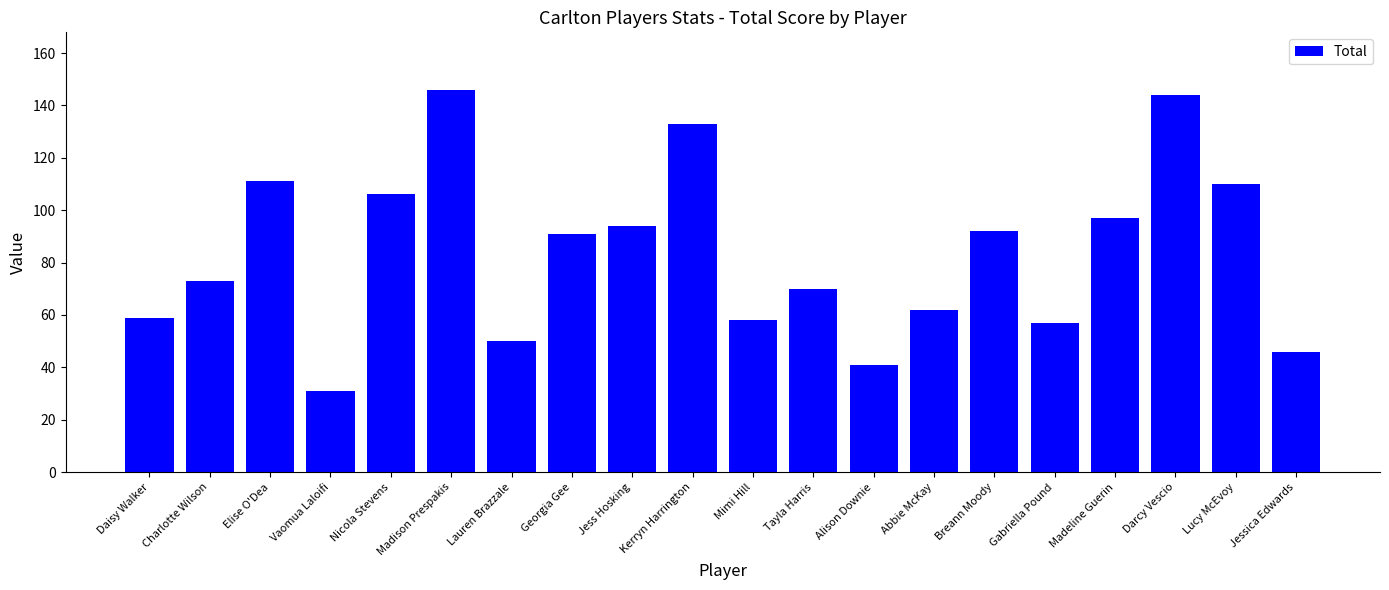

The chart shows a value of 21 at Jessica Edwards. True or false?

False